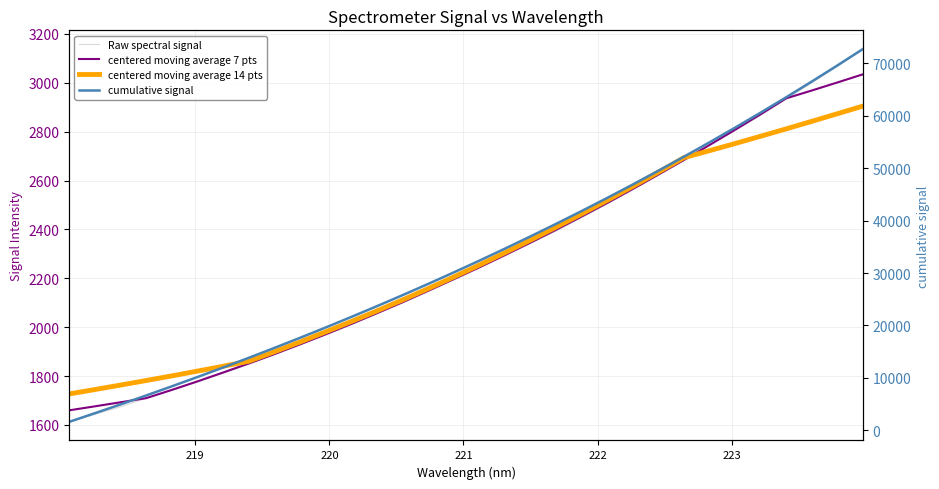

How many distinct data groups are displayed?

4